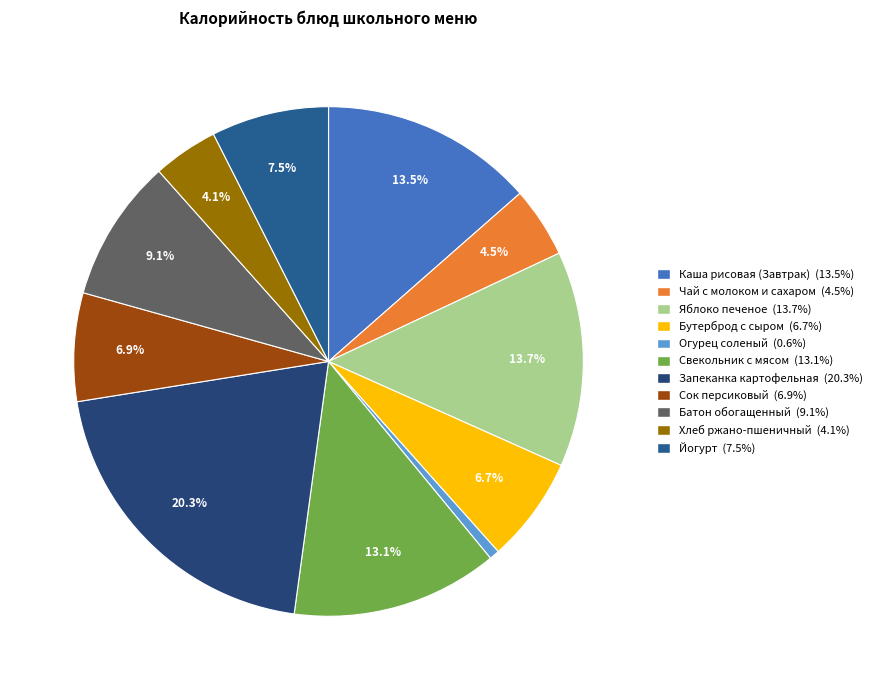

The Огурец соленый slice represents 1% of the pie. True or false?

True